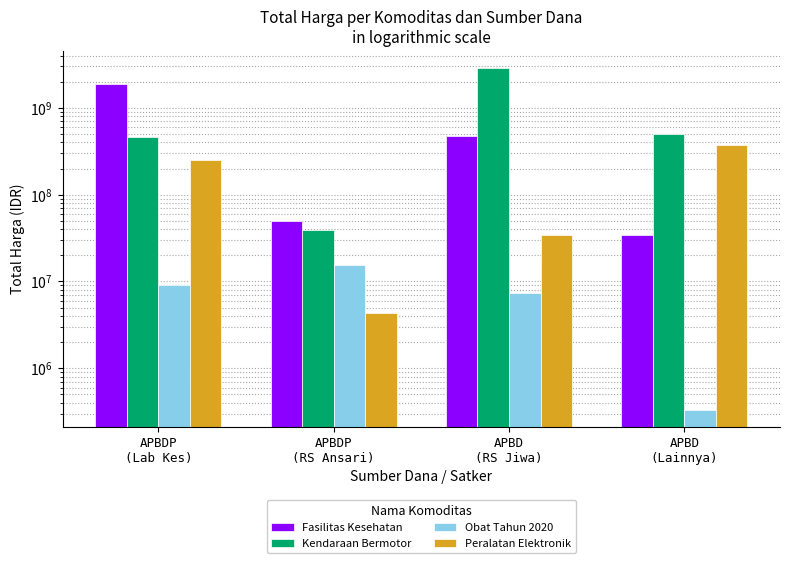

Count the number of categories in the chart.

4